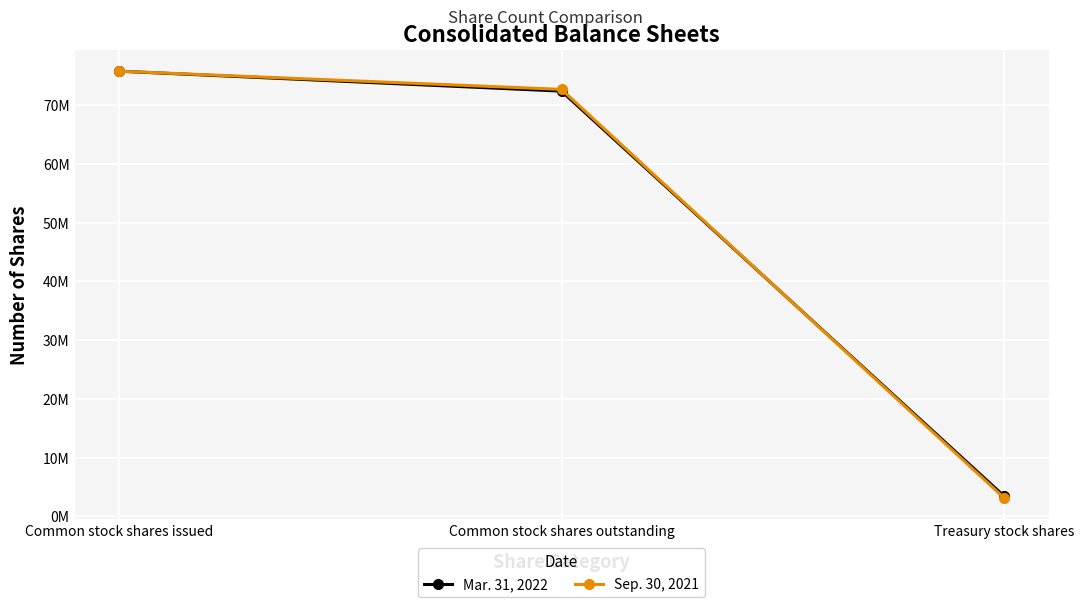

Is this an area chart (filled region under the line)?

No